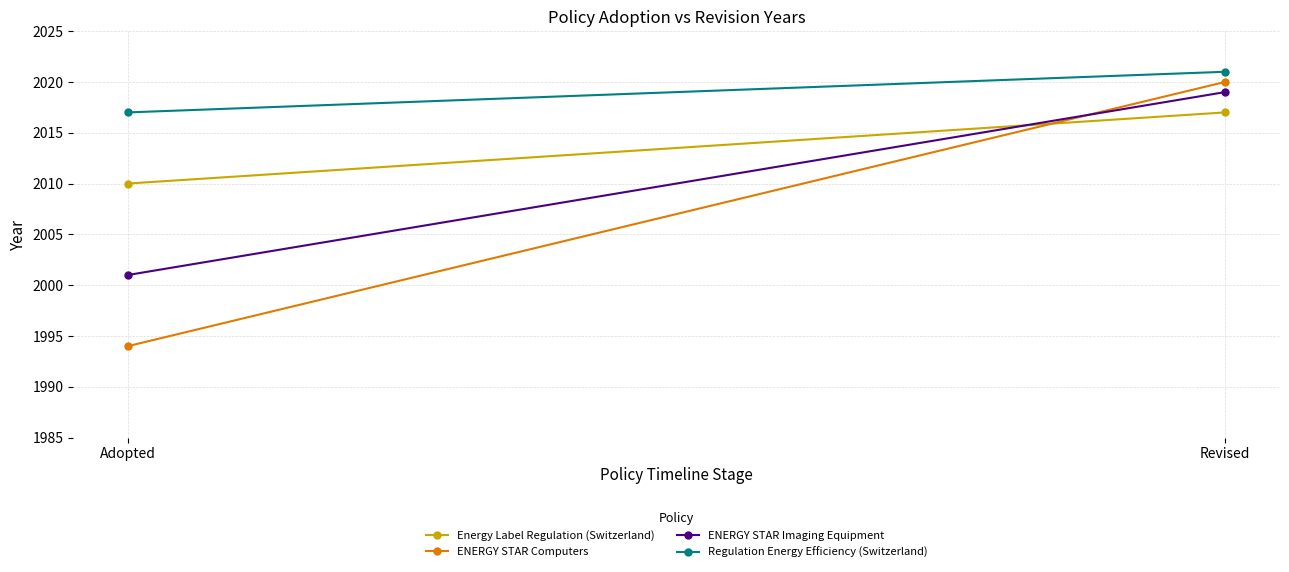

True or false: Energy Label Regulation (Switzerland) has a value of 1125 at Adopted.

False